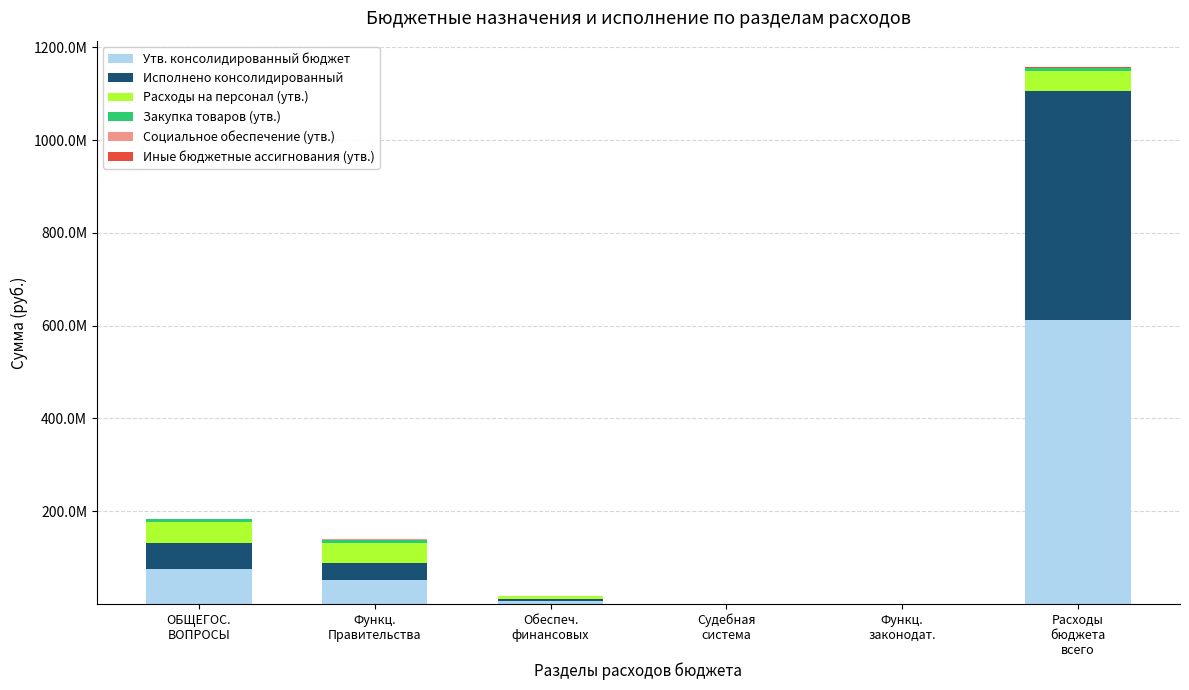

Where is Расходы на персонал (утв.) nearest to the value 22196911?

Обеспеч.
финансовых